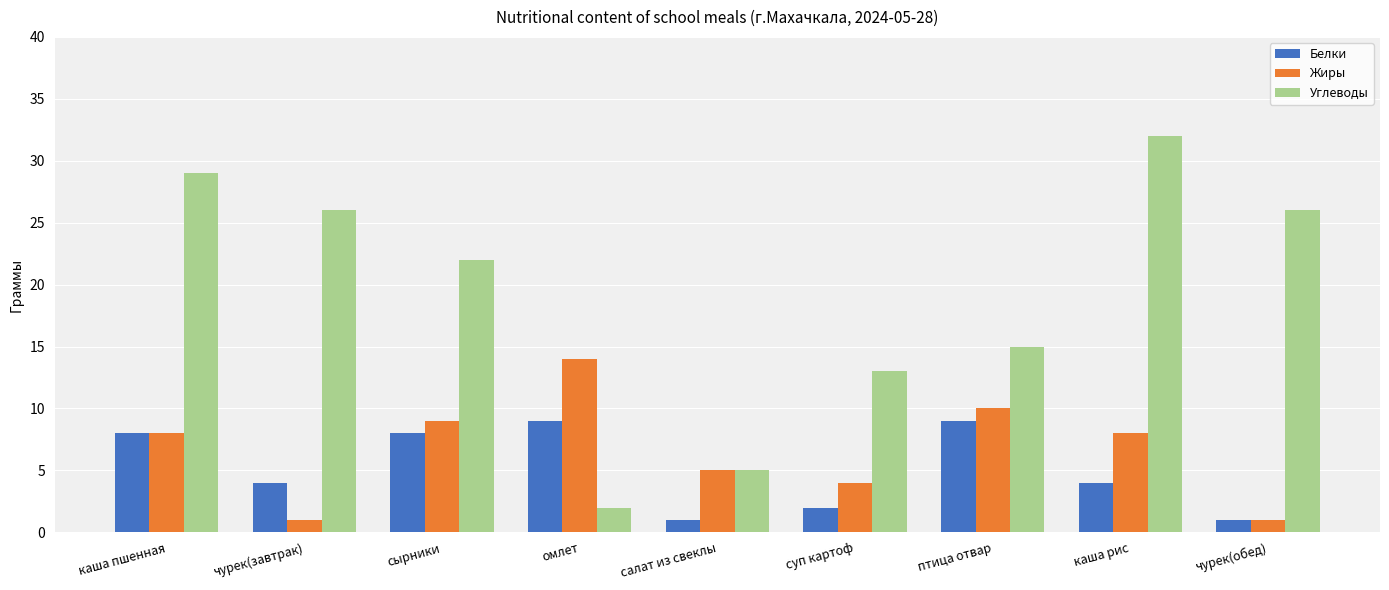

What is the difference between the maximum and minimum values in the Белки series?

8